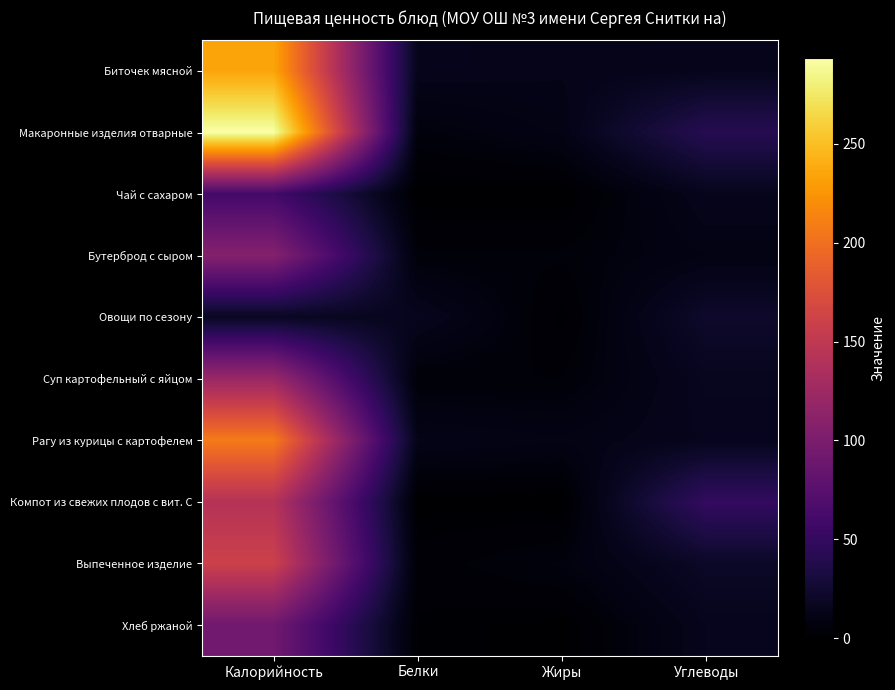

How many distinct data groups are displayed?

10